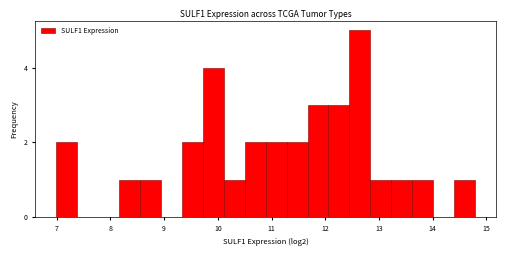

Around what value on the x-axis is the tallest bar? Give the approximate position of its centre, as read against the axis.

12.6